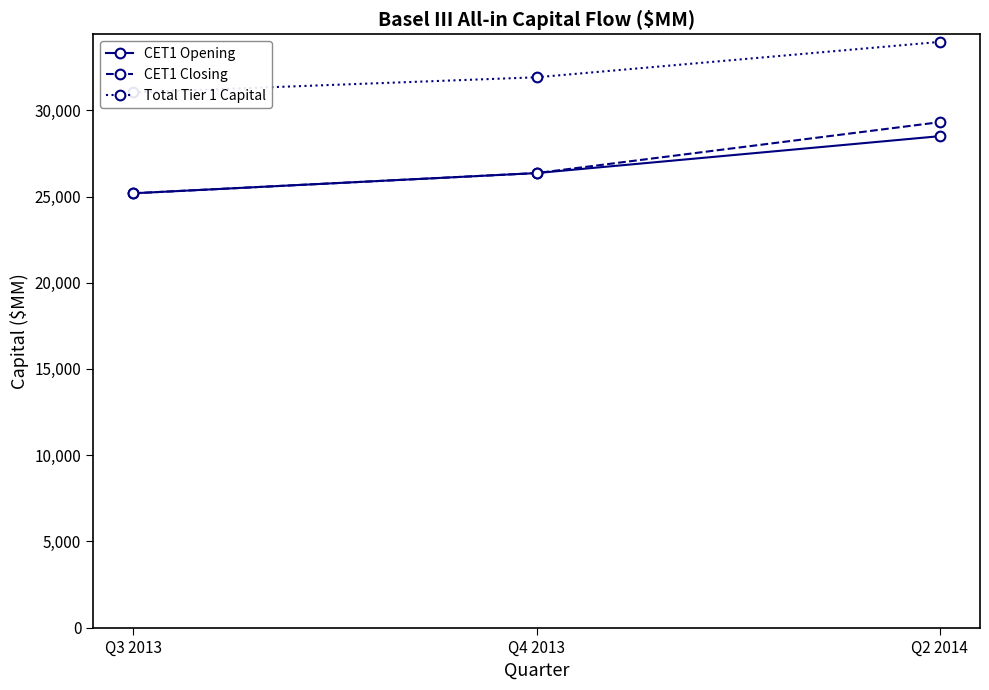

Which series changed the most between Q3 2013 and Q2 2014?

CET1 Closing